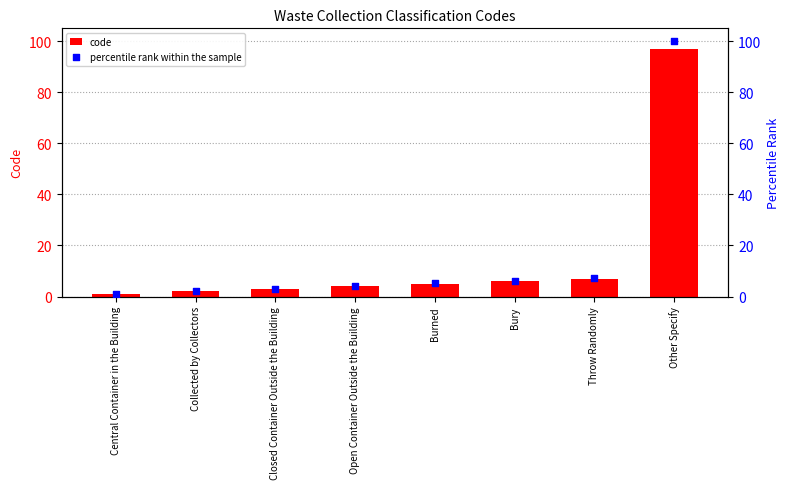

At how many categories does at least one series exceed 68?

1